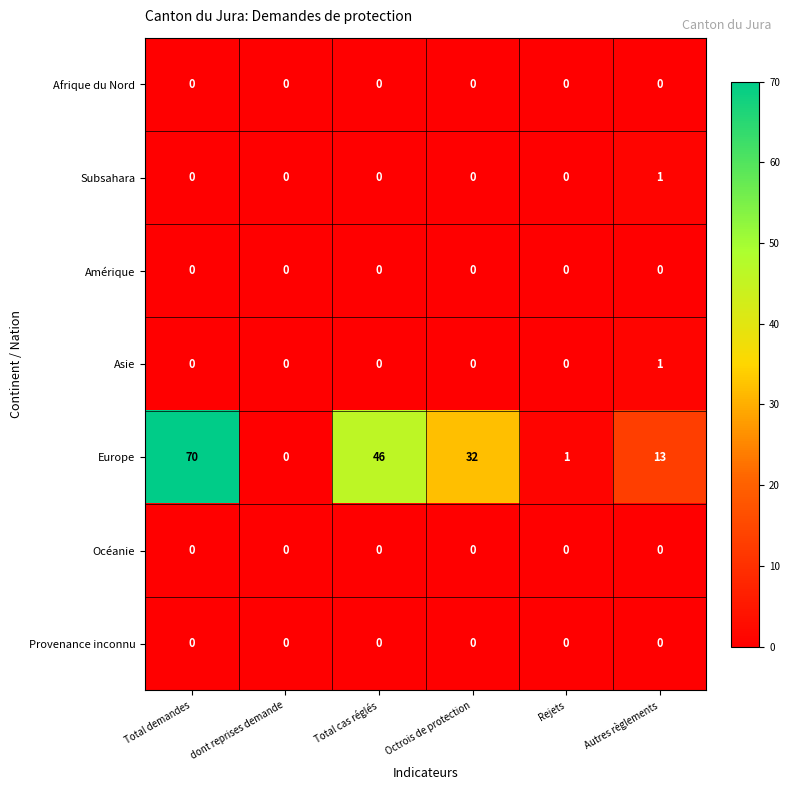

How many categories are shown in the chart?

6